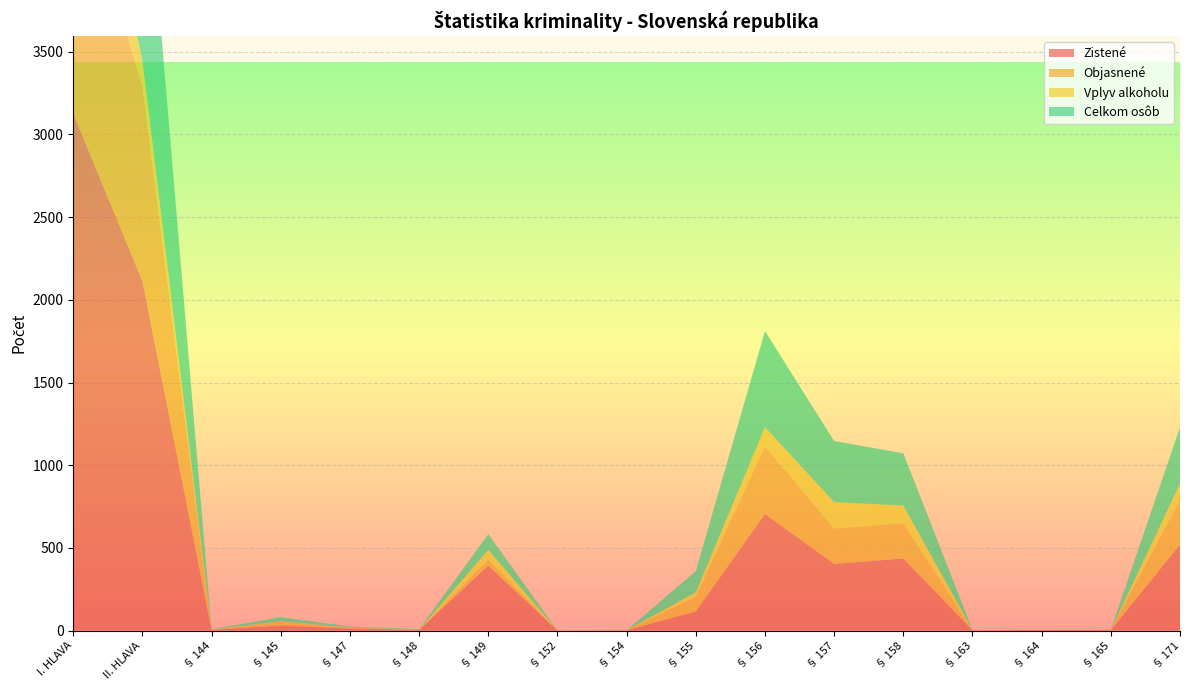

Reading left to right, extract all data points from this chart.

Zistené: 3126	2112	5	31	13	4	393	1	2	116	705	403	436	3	4	3	520
Objasnené: 1552	1180	1	23	5	1	36	0	0	89	409	214	213	0	0	1	270
Vplyv alkoholu: 684	155	1	2	1	1	59	0	0	26	116	160	107	1	0	0	98
Celkom osôb: 2326	1514	2	25	6	3	95	0	0	129	581	369	316	1	0	1	342